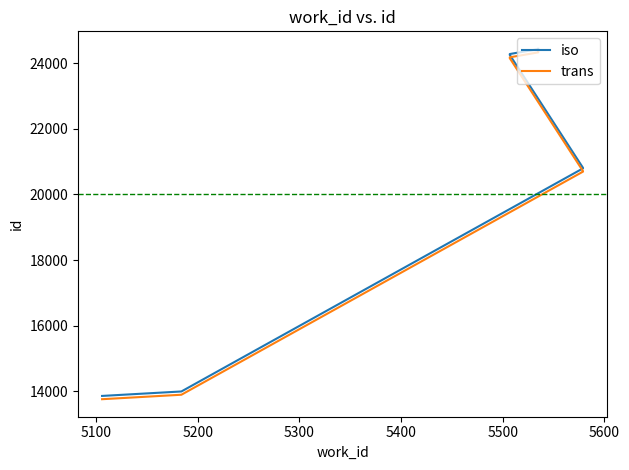

What are all the series names shown in the legend?

iso, trans